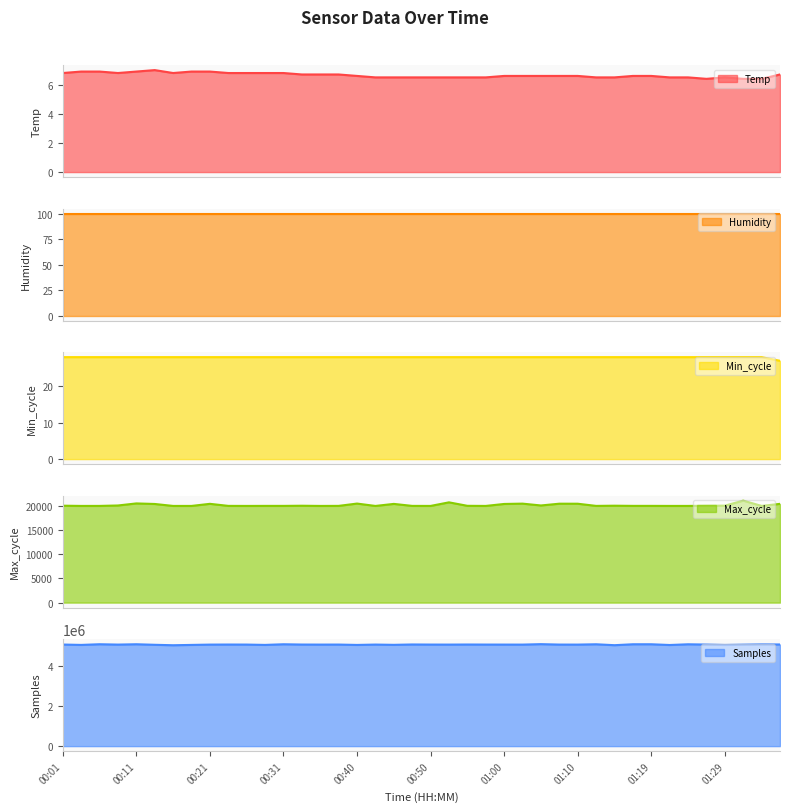

In Temp, how many points are lower than both neighbors (excluding endpoints)?

3